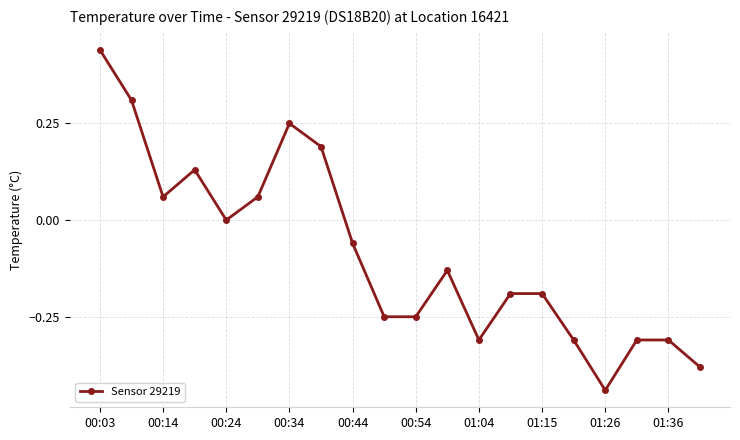

What is the sum of all values?

-1.7